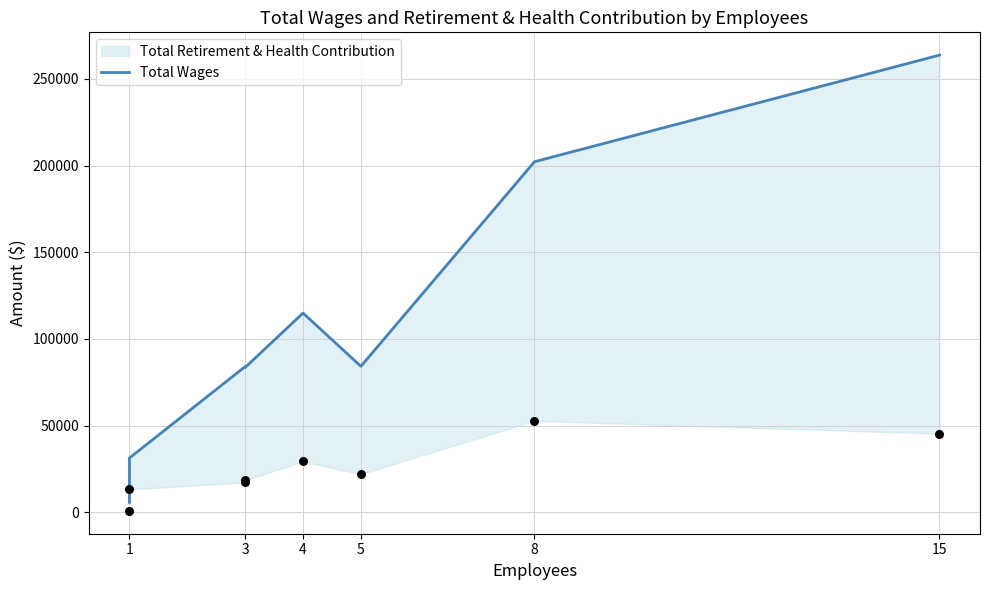

Which has a higher value, 8 or 3?

8